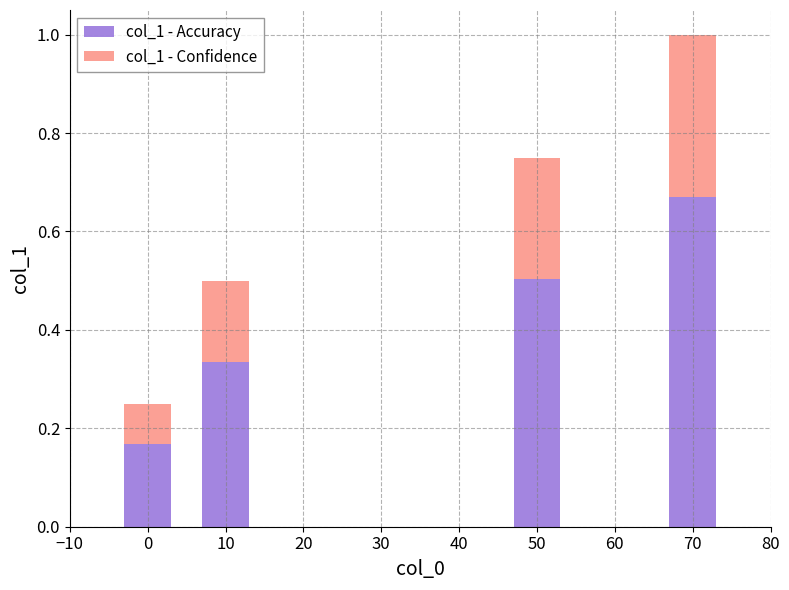

How many series are shown in this chart?

2